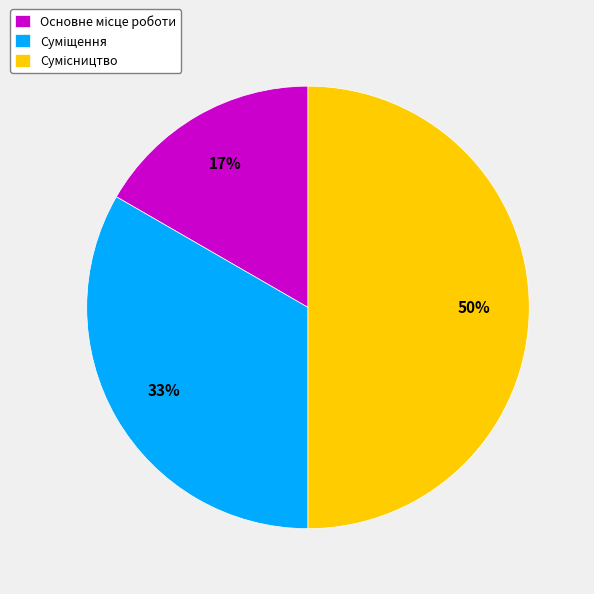

To the nearest percent, what is the difference between the largest and smallest slice percentages?

33%